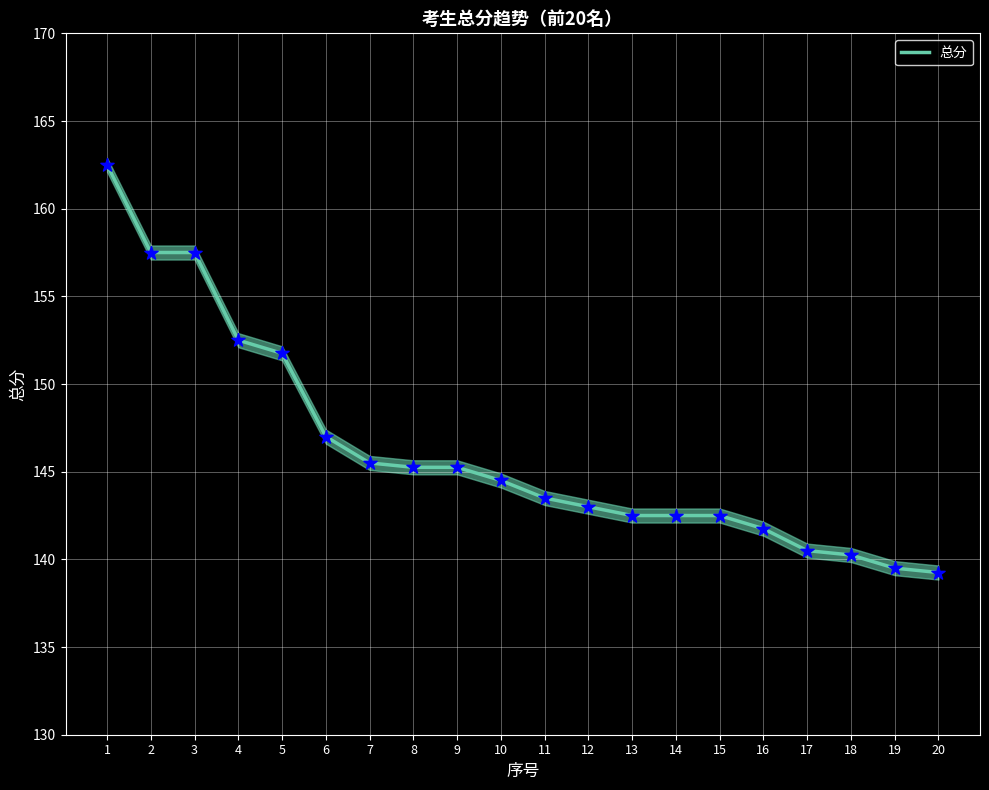

Which has a higher value, 15 or 8?

8